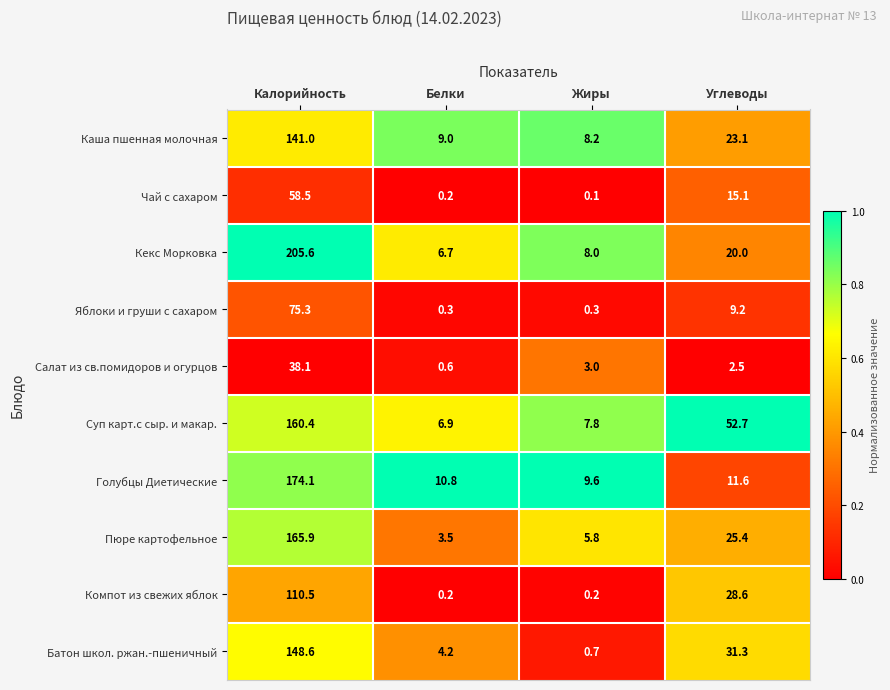

Which series has the largest total across all categories?

Кекс Морковка